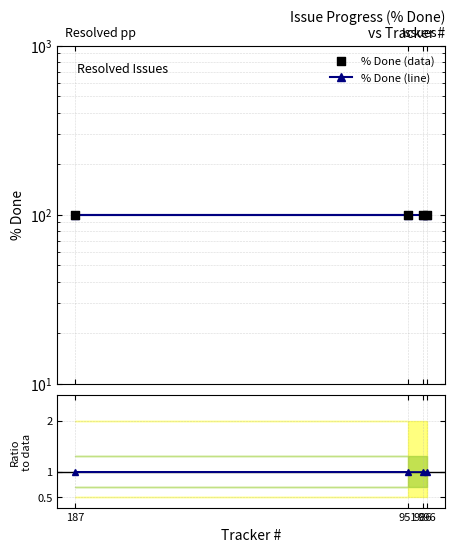

At how many categories does at least one series exceed 63?

4